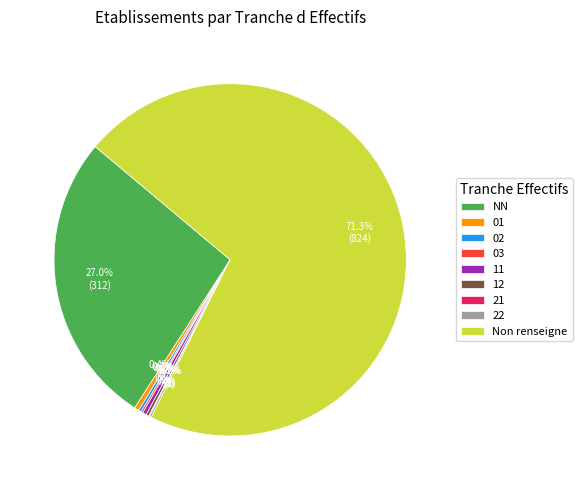

Does NN account for over 50% of the chart?

No